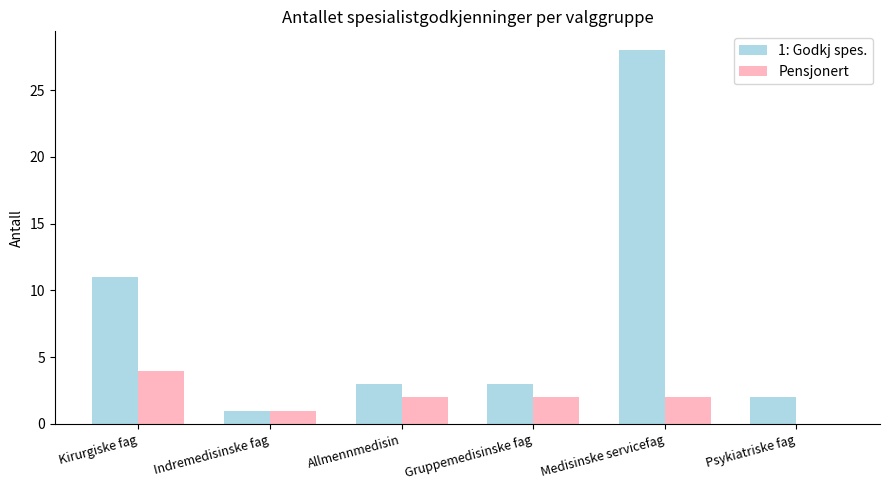

True or false: 1: Godkj spes. has a value of 1 at Allmennmedisin.

False